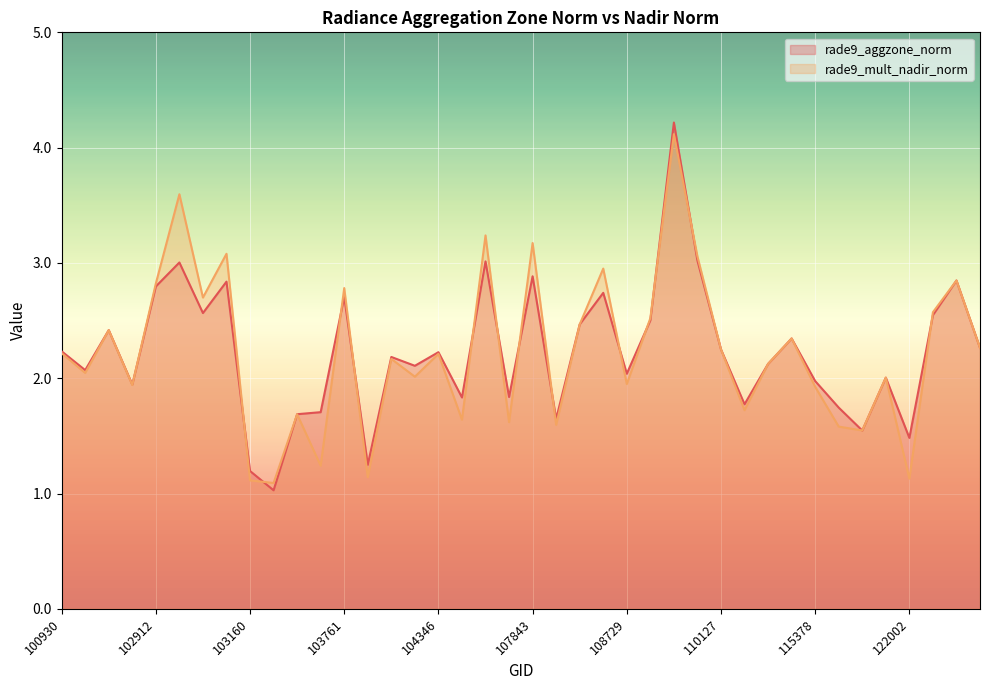

At which label does rade9_mult_nadir_norm reach its minimum?

103279